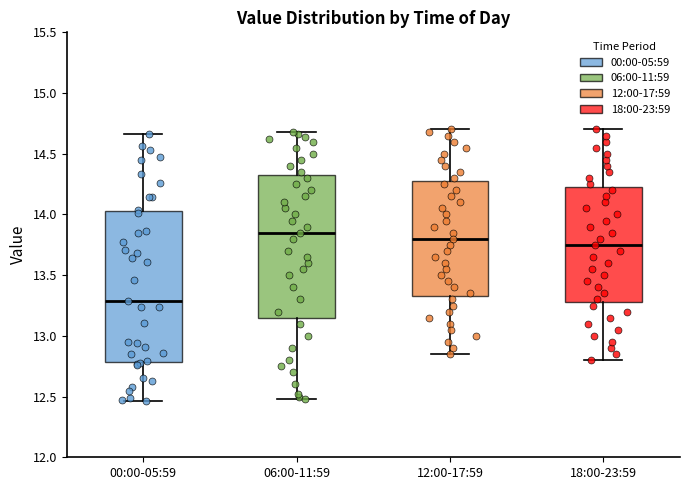

Which box has the lowest median line?

00:00-05:59